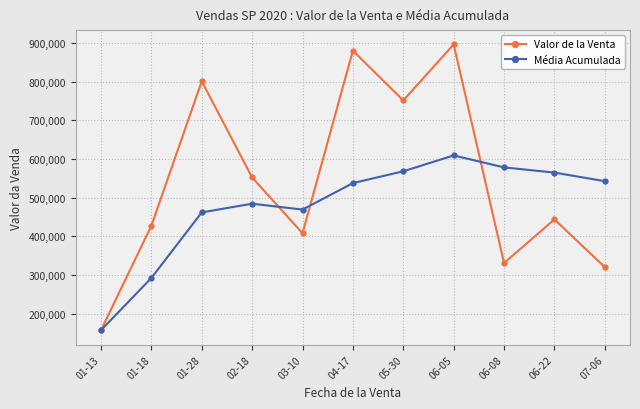

How many lines are shown in the chart?

2